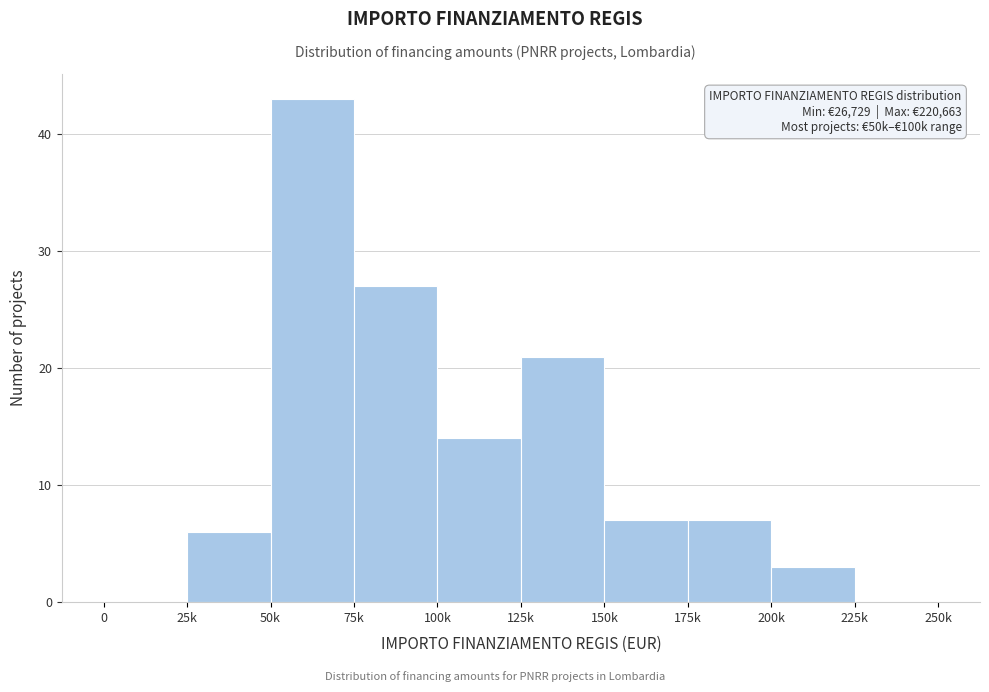

Reading left to right, what are all the values shown in this chart?

0=0	25k=6	50k=43	75k=27	100k=14	125k=21	150k=7	175k=7	200k=3	225k=0